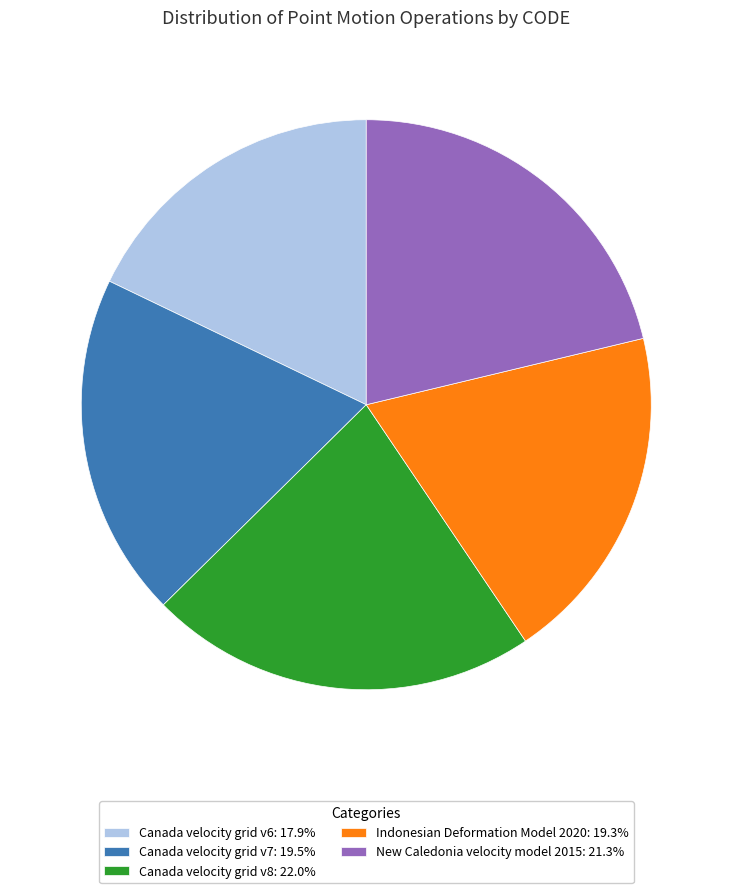

Which slice is the largest?

Canada velocity grid v8